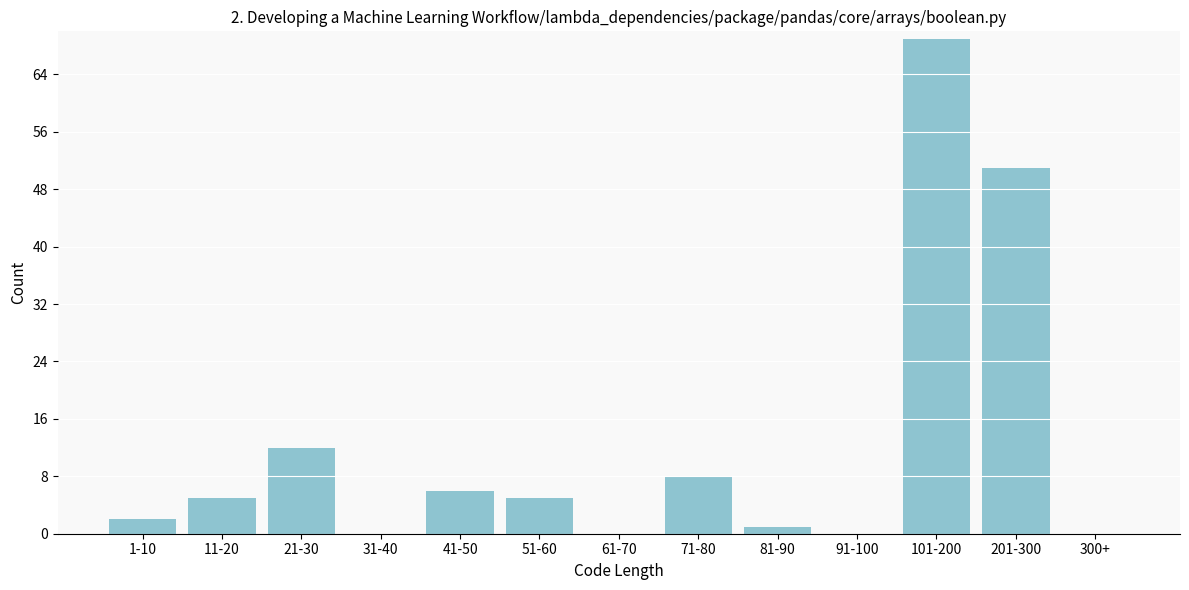

Reading right to left, list all the values displayed in this chart.

300+=0	201-300=51	101-200=69	91-100=0	81-90=1	71-80=8	61-70=0	51-60=5	41-50=6	31-40=0	21-30=12	11-20=5	1-10=2